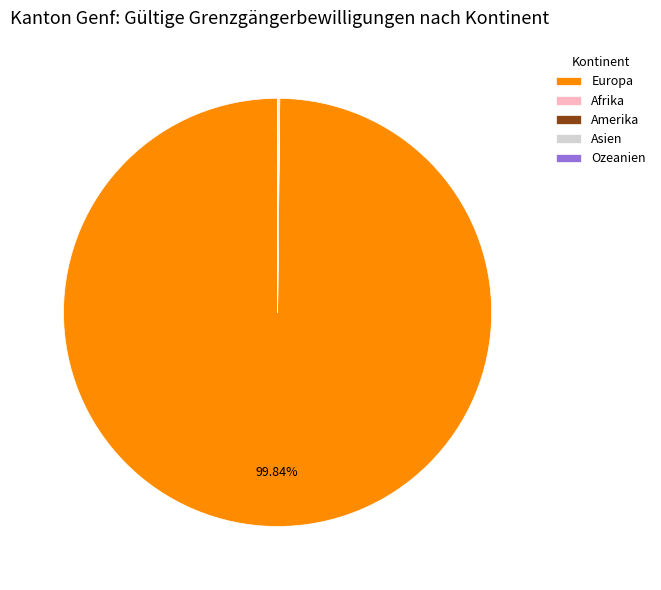

Does any single category account for the majority?

Yes